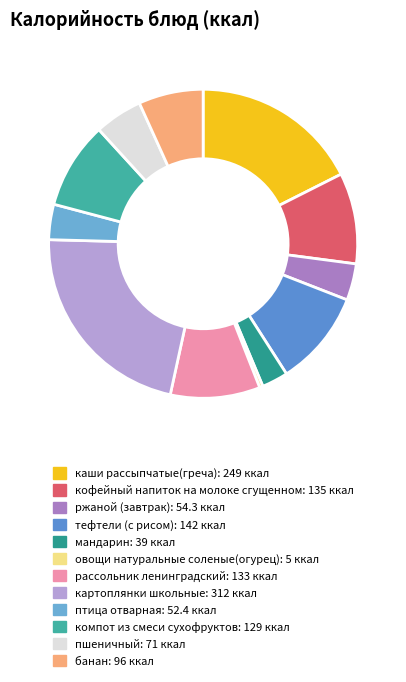

Count the number of slices in the pie.

12